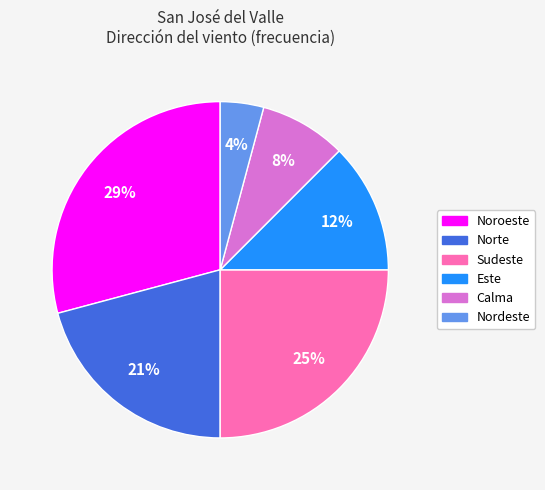

Does any single category account for the majority?

No